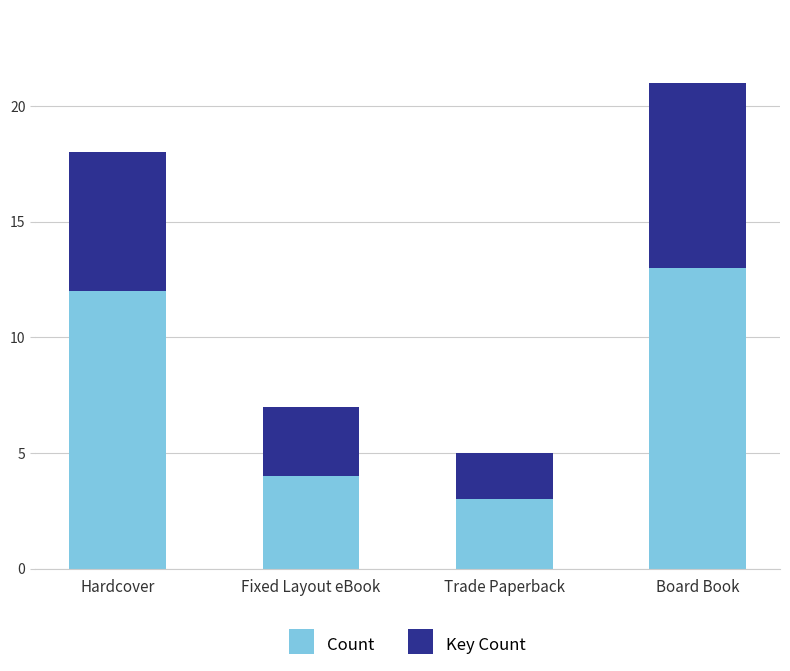

List the labels in order of Count value, smallest first.

Trade Paperback, Fixed Layout eBook, Hardcover, Board Book